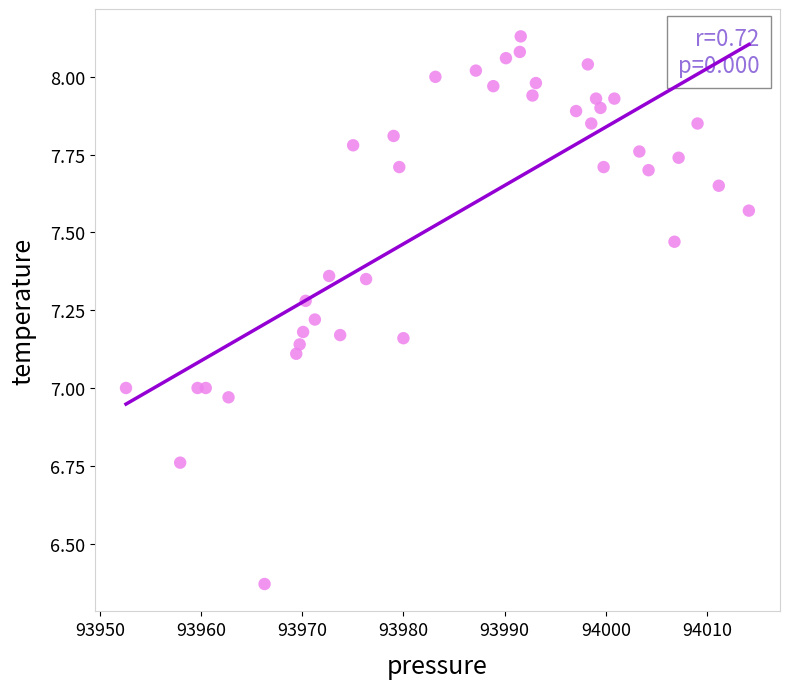

What is the range of X values (max minus min)?

61.5